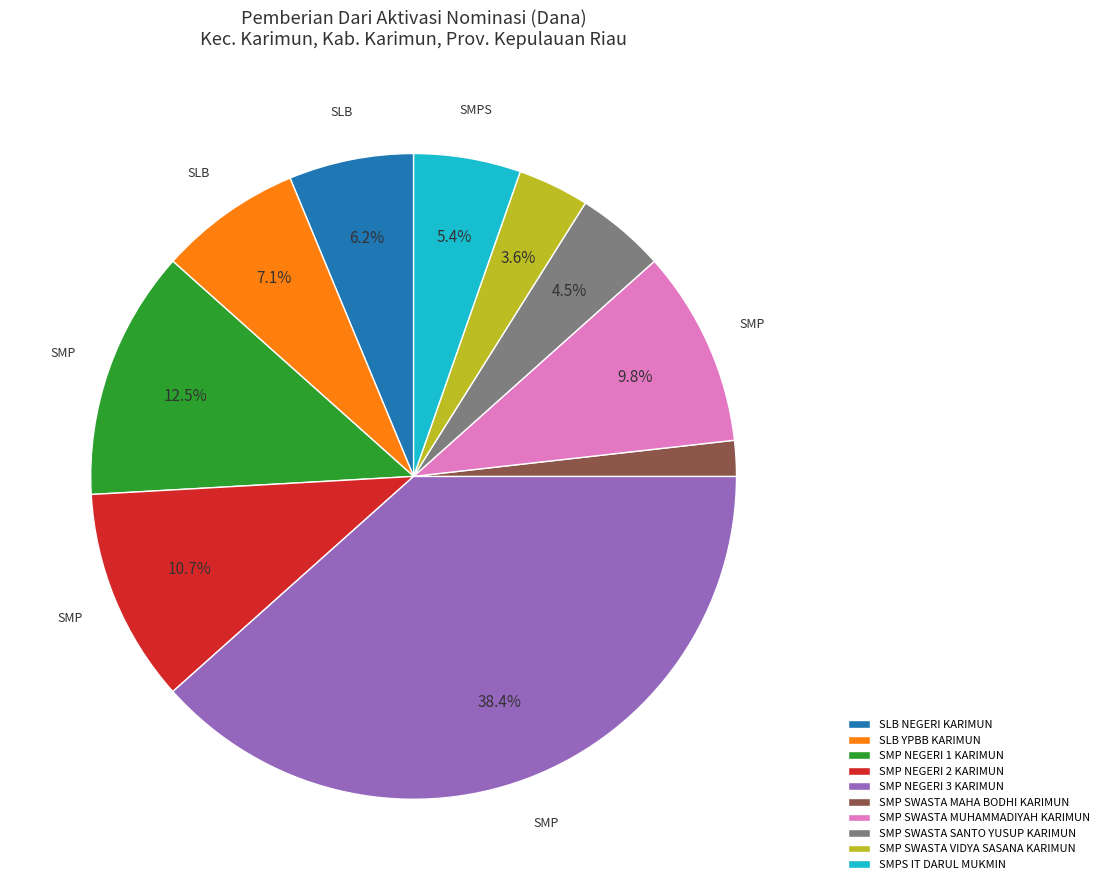

Which slice is the smallest?

SMP SWASTA MAHA BODHI KARIMUN